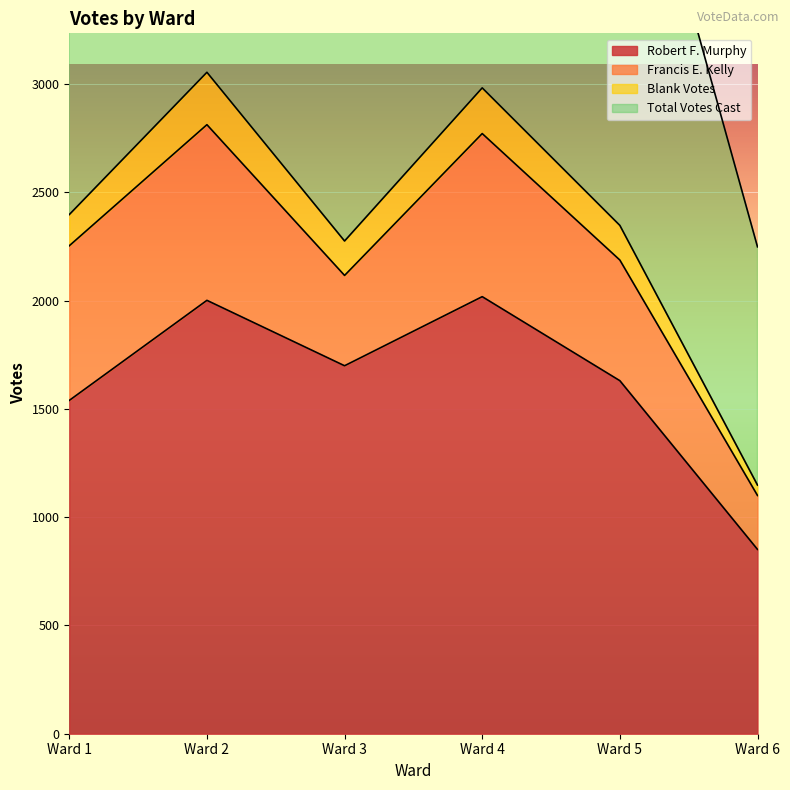

What is the value of the Robert F. Murphy point at the 4th from the left?

2018